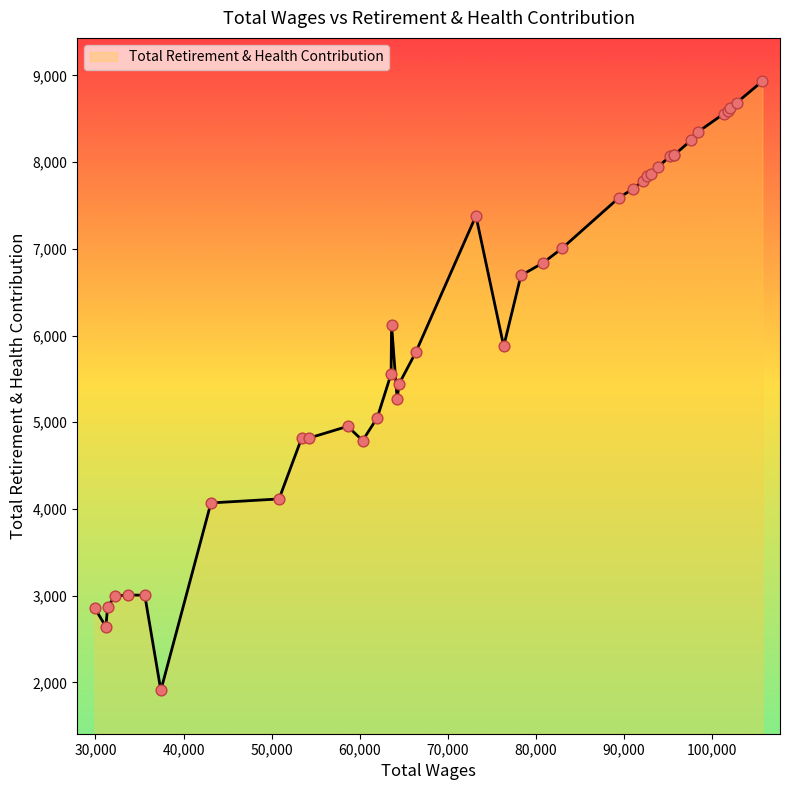

What is the minimum value shown in the chart?

1909